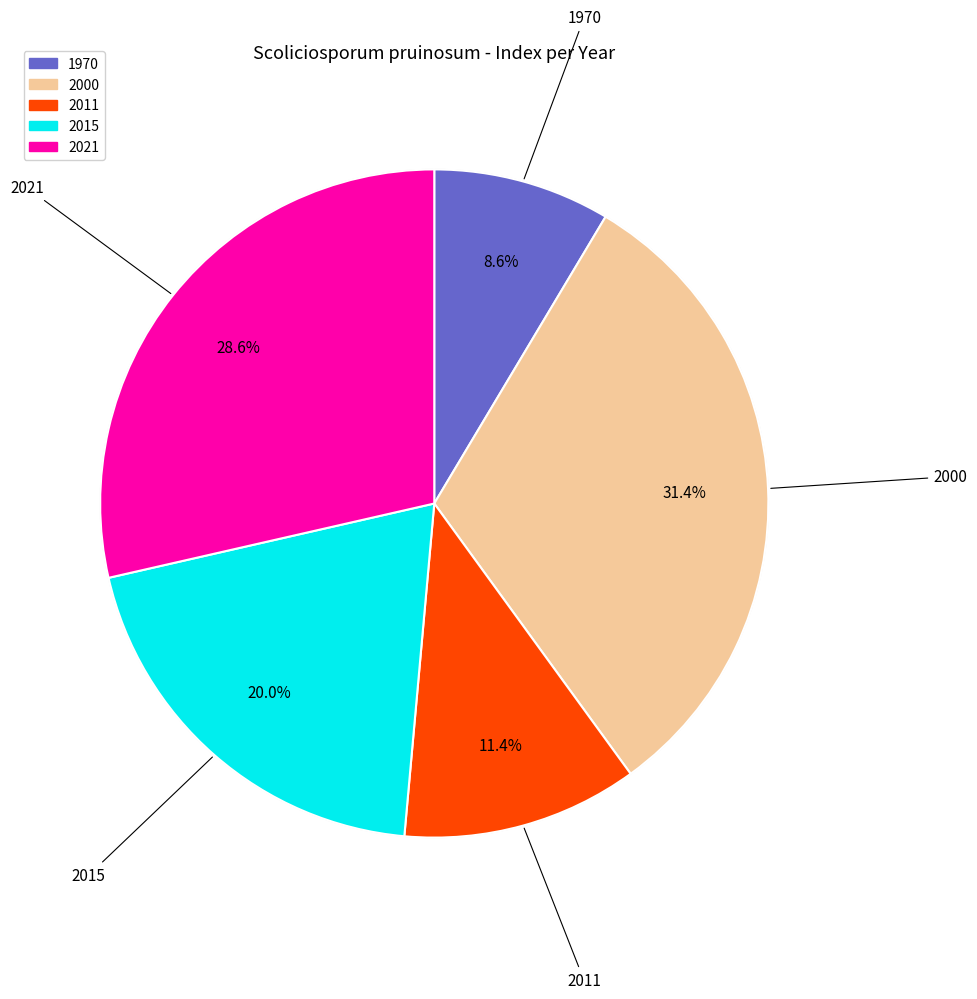

To the nearest percent, what is the difference between the 2011 and 2021 slice percentages?

17%